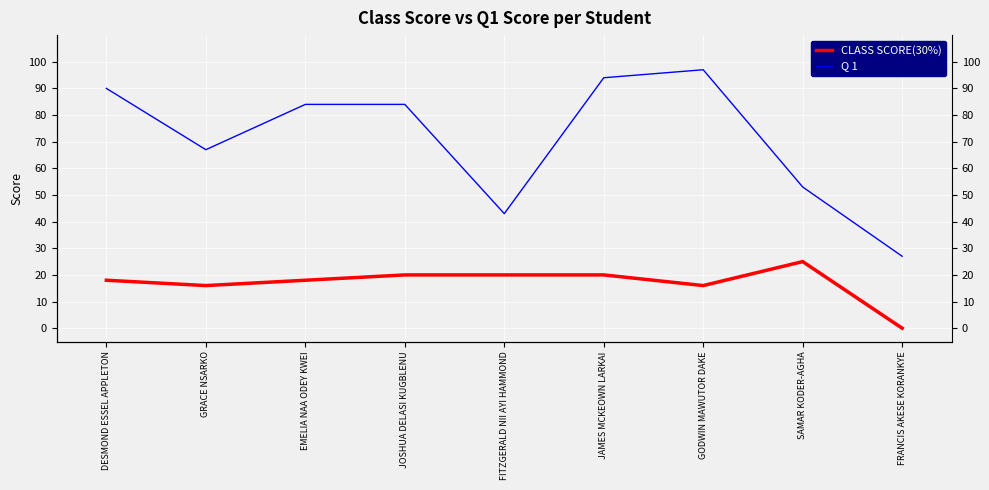

True or false: CLASS SCORE(30%) and Q 1 intersect in this chart.

False